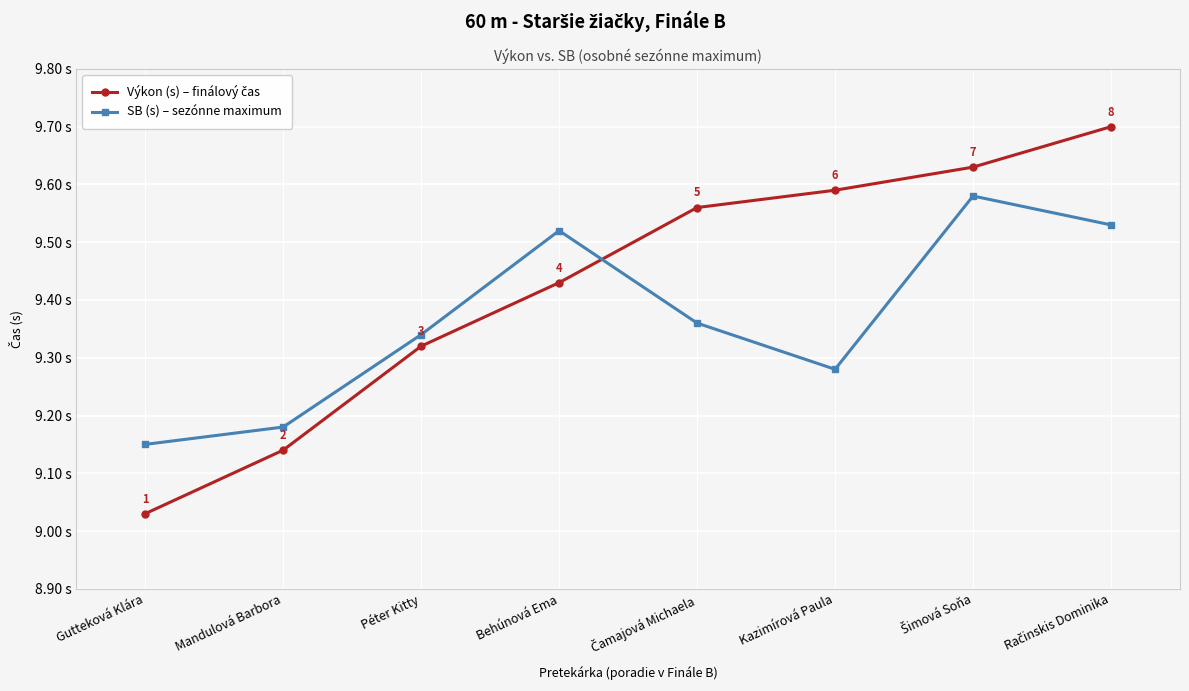

What is the label of the 5th point from the right?

Behúnová Ema